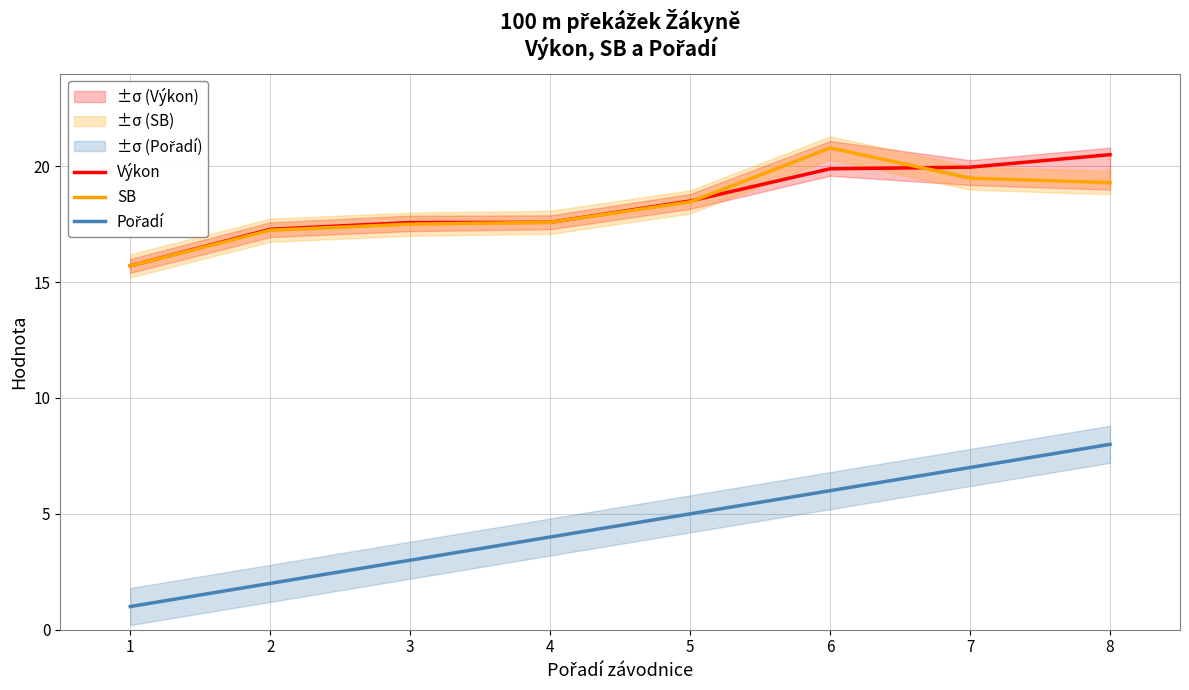

Is it true that SB equals 19.3 at 8?

True